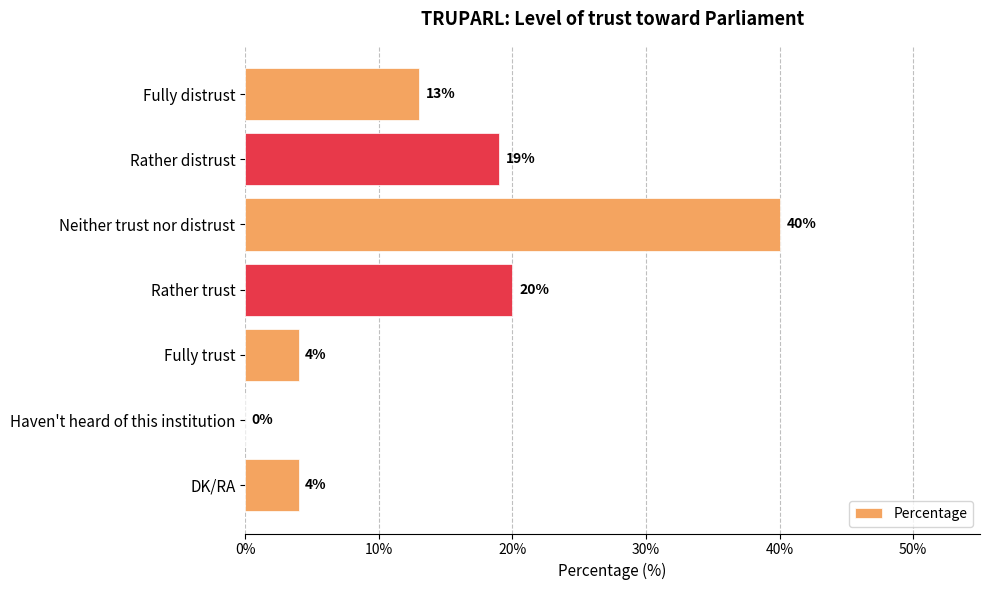

How many data points does each series have?

7